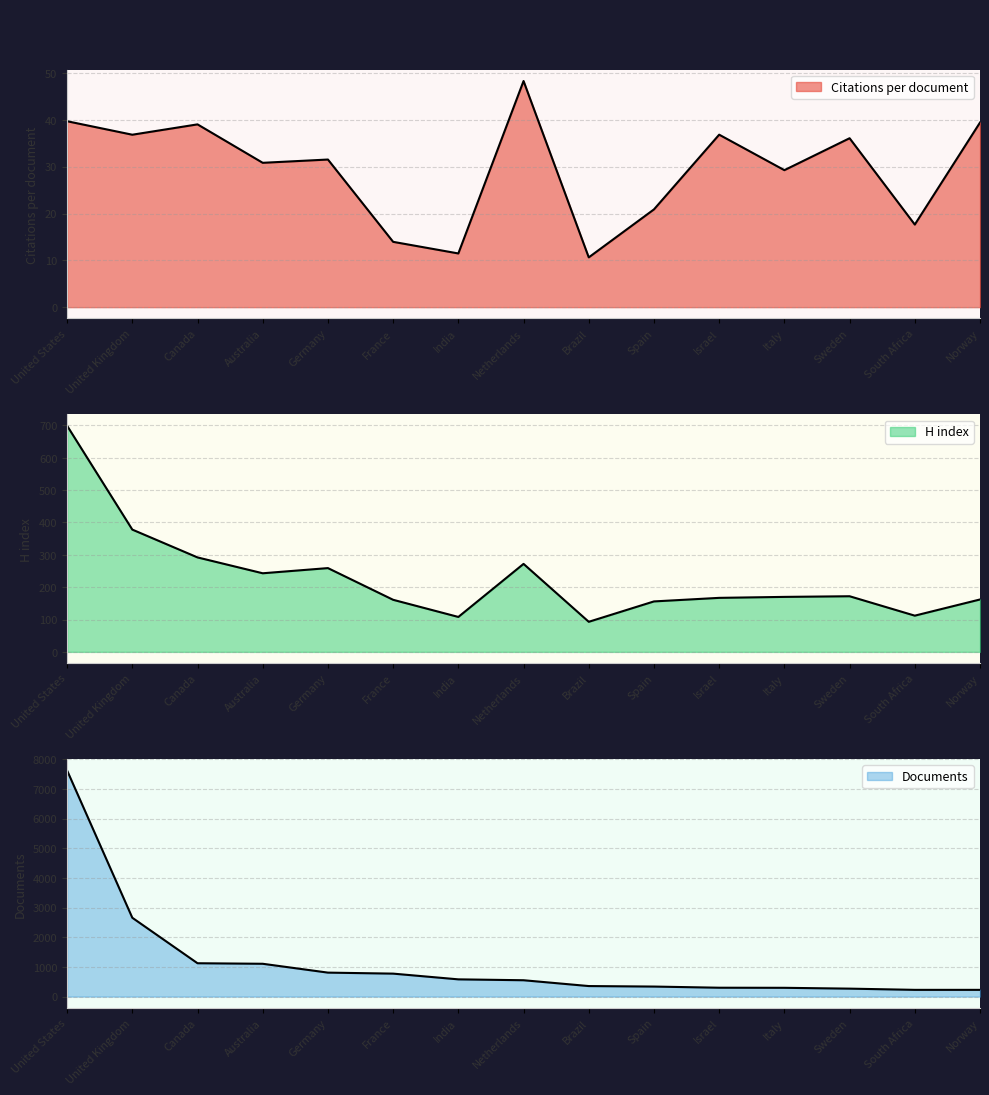

True or false: H index and Documents cross at least once.

False